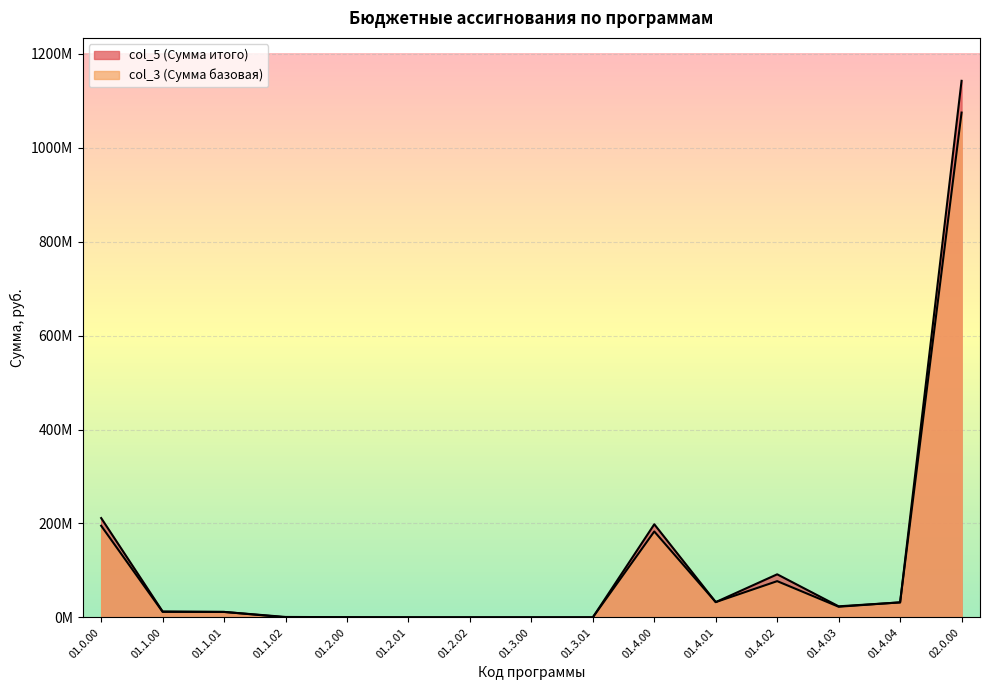

What is the value of the col_5 point at the 11th from the left?

32570312